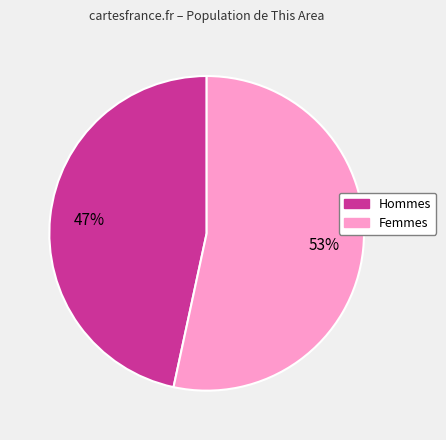

Is there any slice that represents more than half of the pie?

Yes